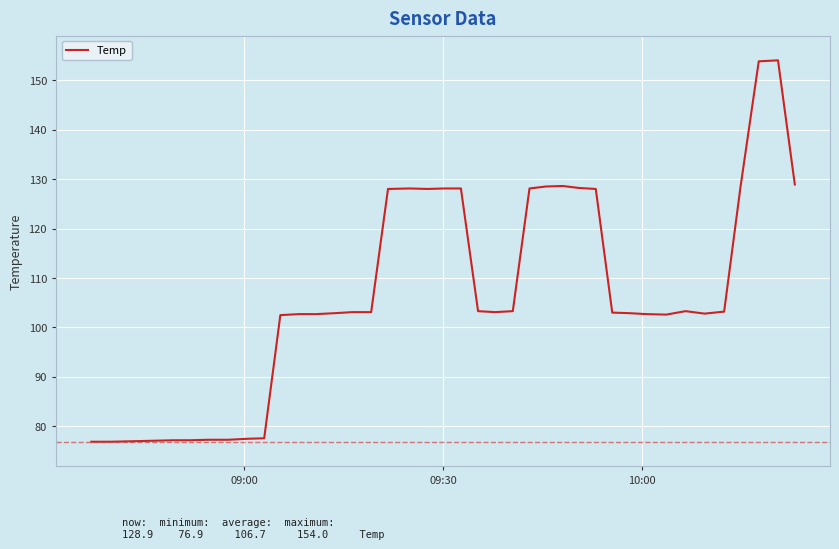

What is the difference between the maximum and minimum values?

77.1